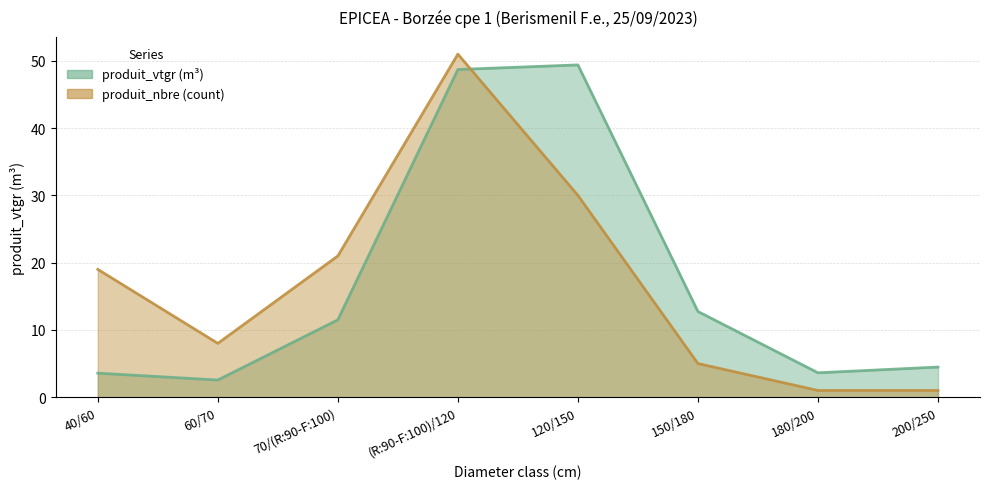

List the labels in order of produit_nbre value, smallest first.

180/200, 200/250, 150/180, 60/70, 40/60, 70/(R:90-F:100), 120/150, (R:90-F:100)/120